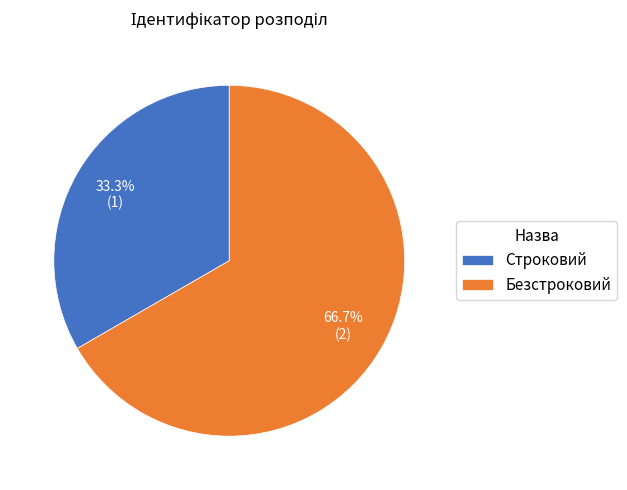

Combined, what portion of the pie is Строковий and Безстроковий?

100.0%